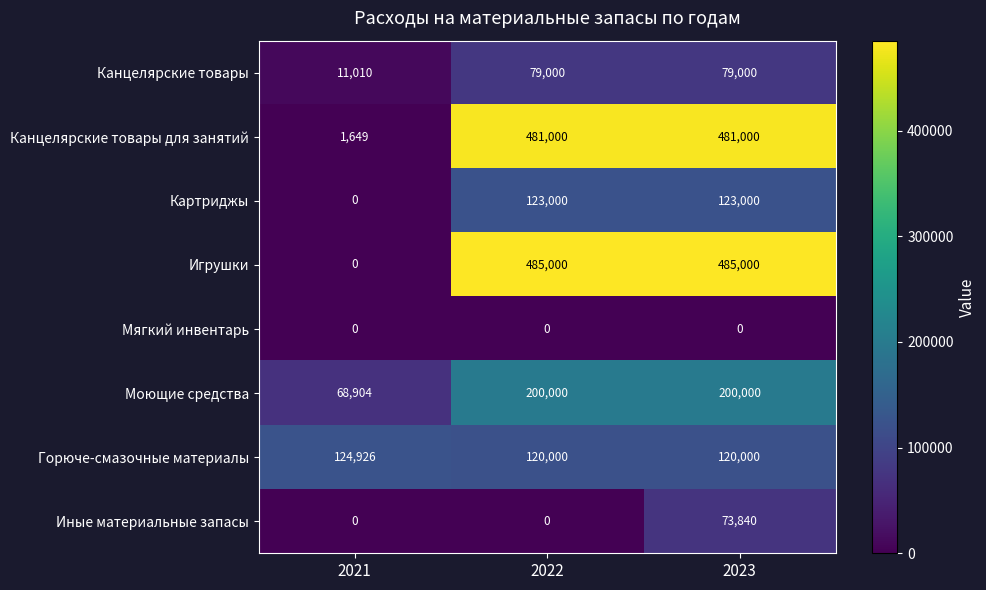

List the series in order of their peak value, highest first.

Игрушки, Канцелярские товары для занятий, Моющие средства, Горюче-смазочные материалы, Картриджы, Канцелярские товары, Иные материальные запасы, Мягкий инвентарь